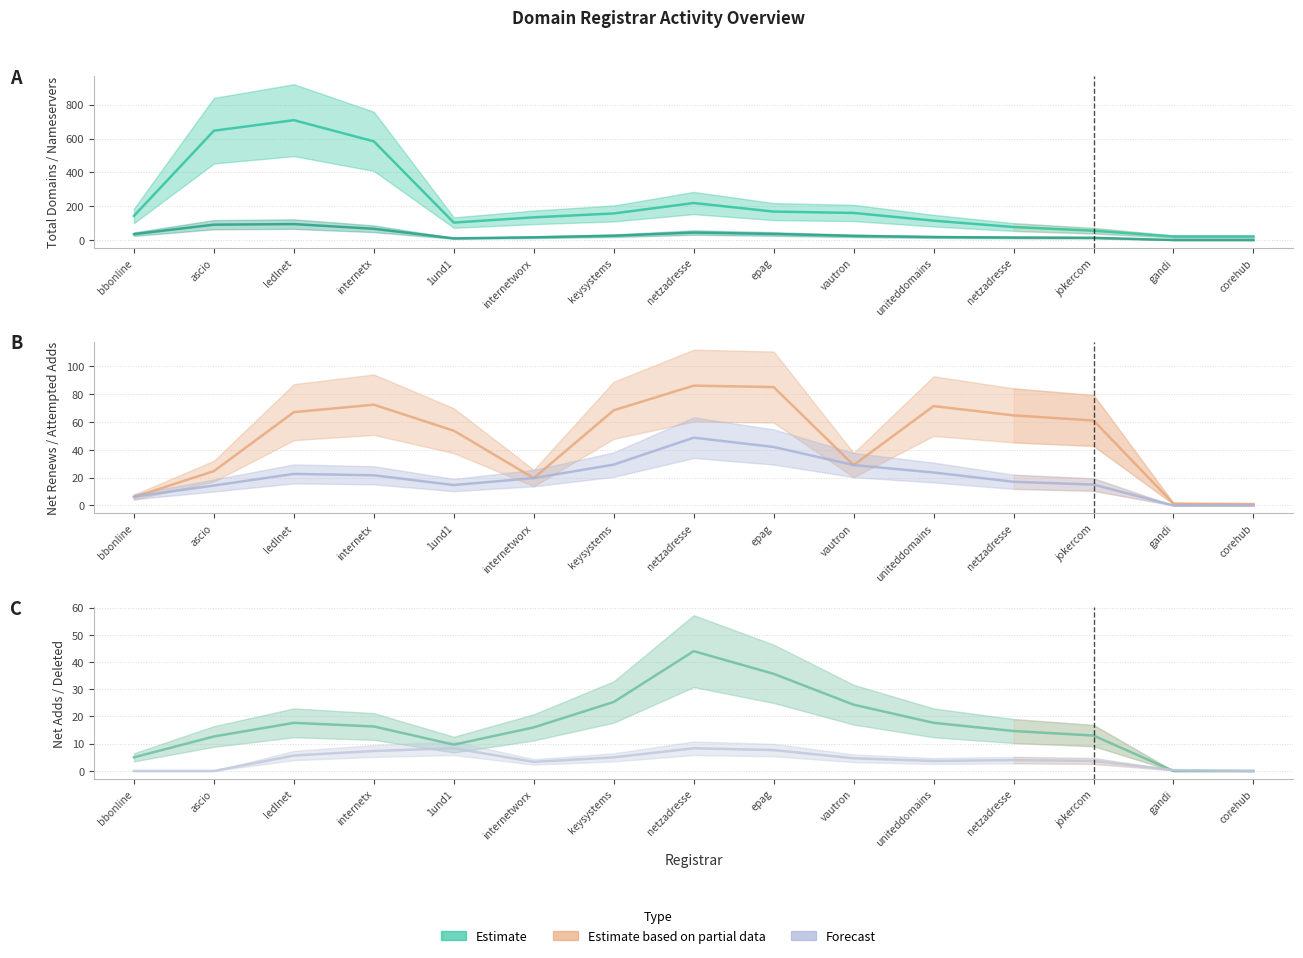

What is the sum of the attempted-adds values at internetx and corehub?

21.7